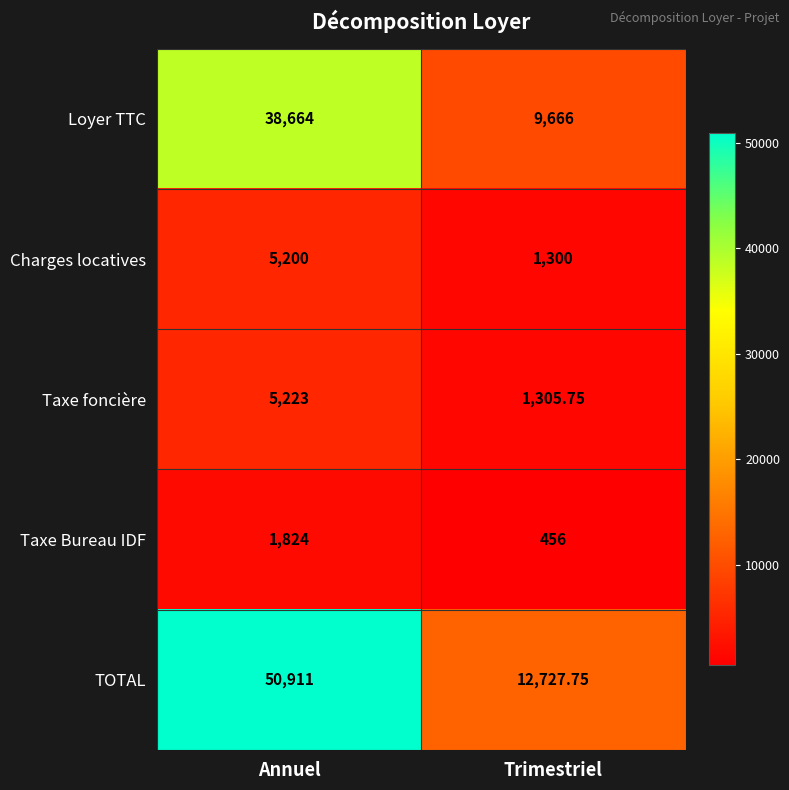

List the labels in order of Charges locatives value, smallest first.

Trimestriel, Annuel